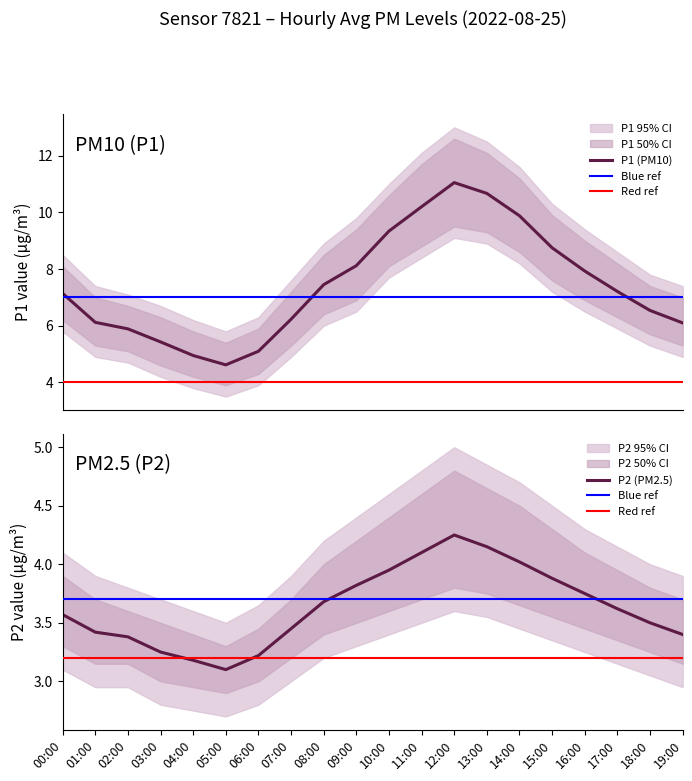

Which category has the lowest value in the P2_lower series?

05:00